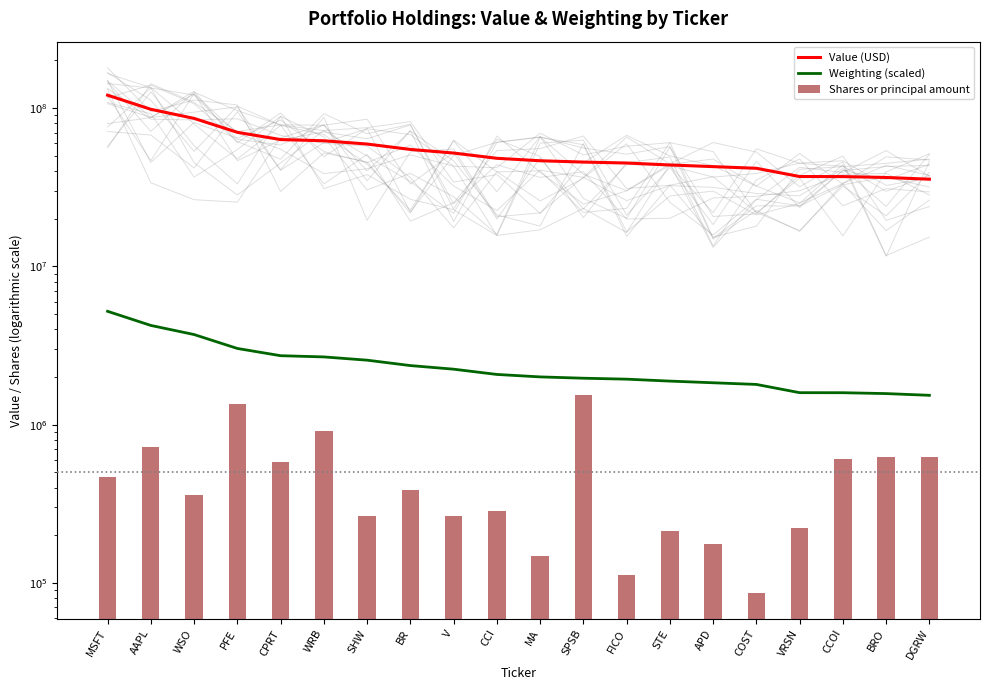

What is the difference between the highest and lowest values at FICO?

44877778